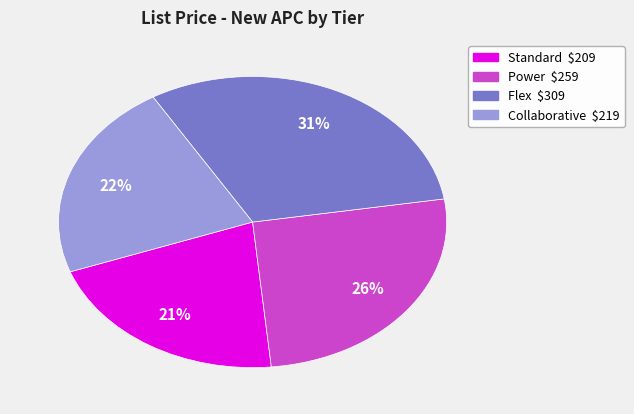

Rank the categories by value from lowest to highest.

Standard, Collaborative, Power, Flex